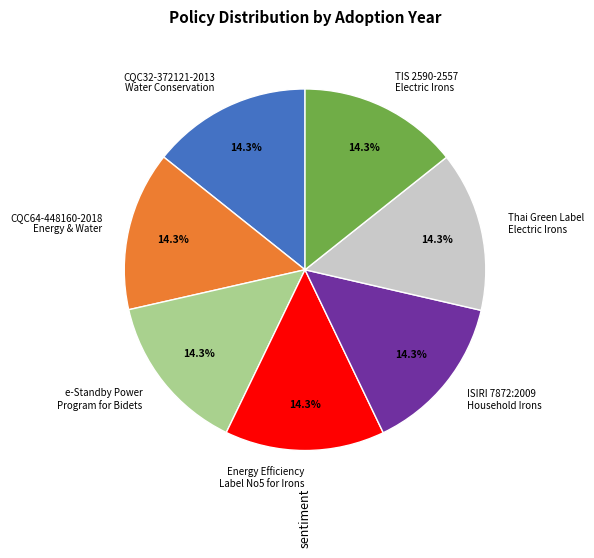

Approximately how many times larger is the value at Energy Efficiency Label No5 for Irons compared to CQC32-372121-2013 Water Conservation?

1.0